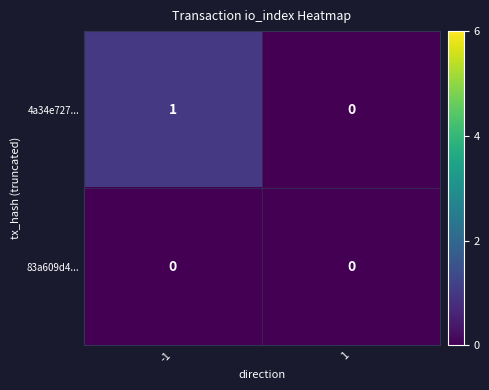

Reading left to right, list all the values displayed in this chart.

4a34e727...: 1	0
83a609d4...: 0	0